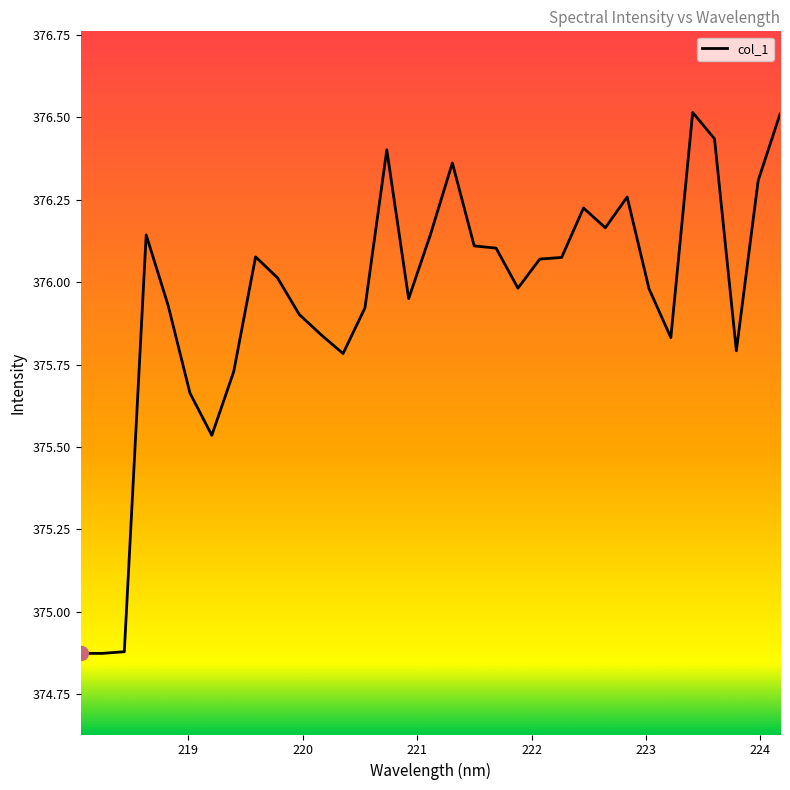

What is the difference between the maximum and minimum values?

1.6